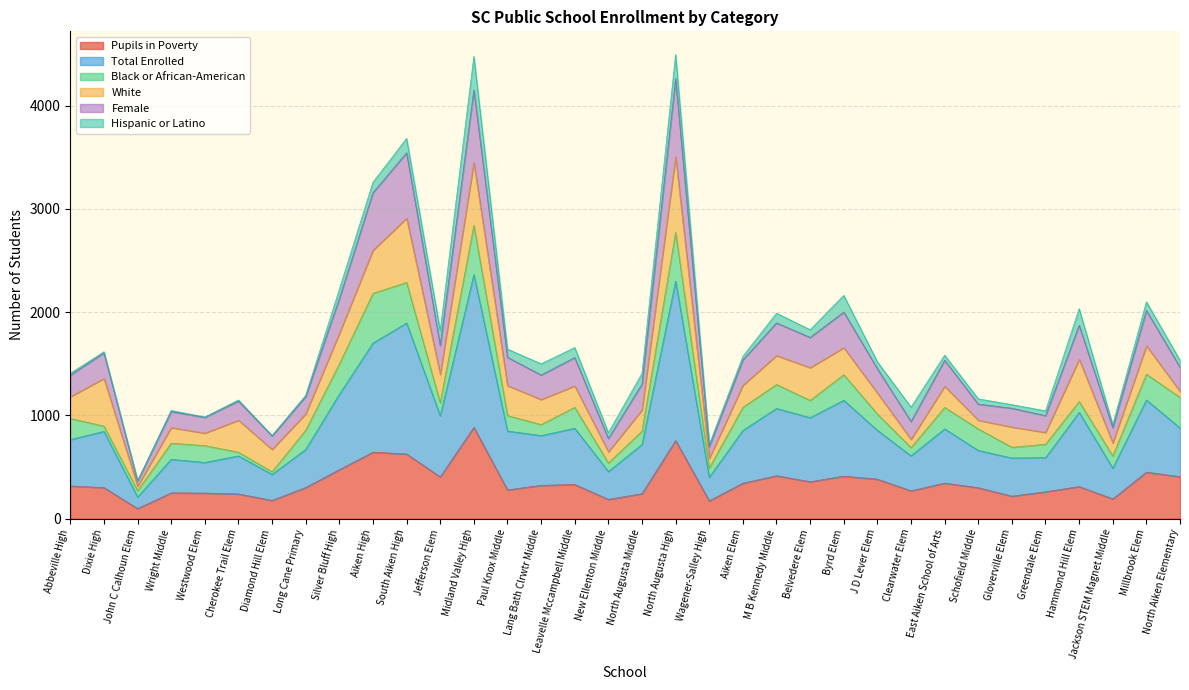

What is the minimum value for Pupils in Poverty?

97